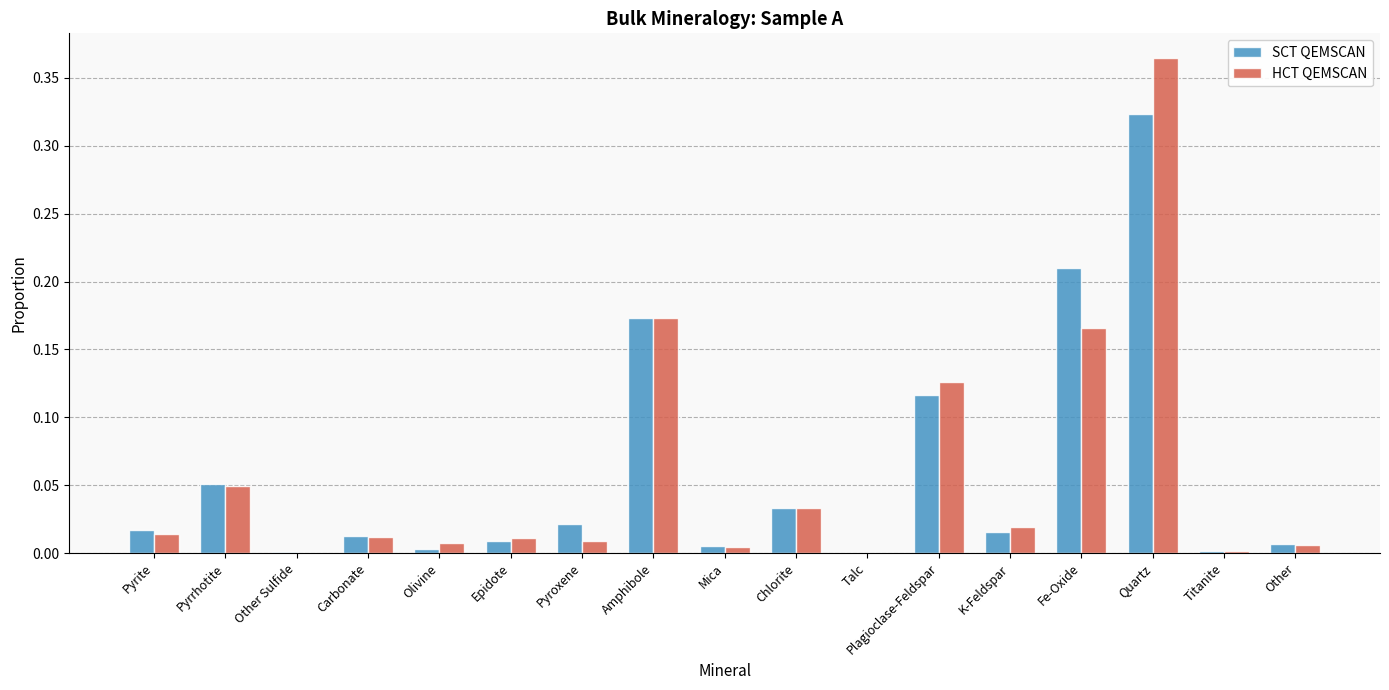

What are all the series names shown in the legend?

SCT QEMSCAN, HCT QEMSCAN